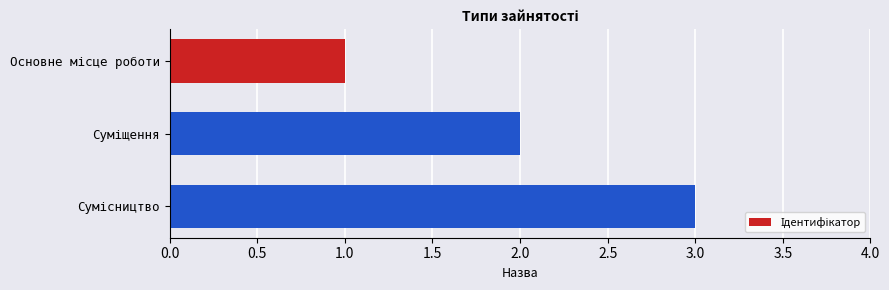

What is the sum of all values?

6